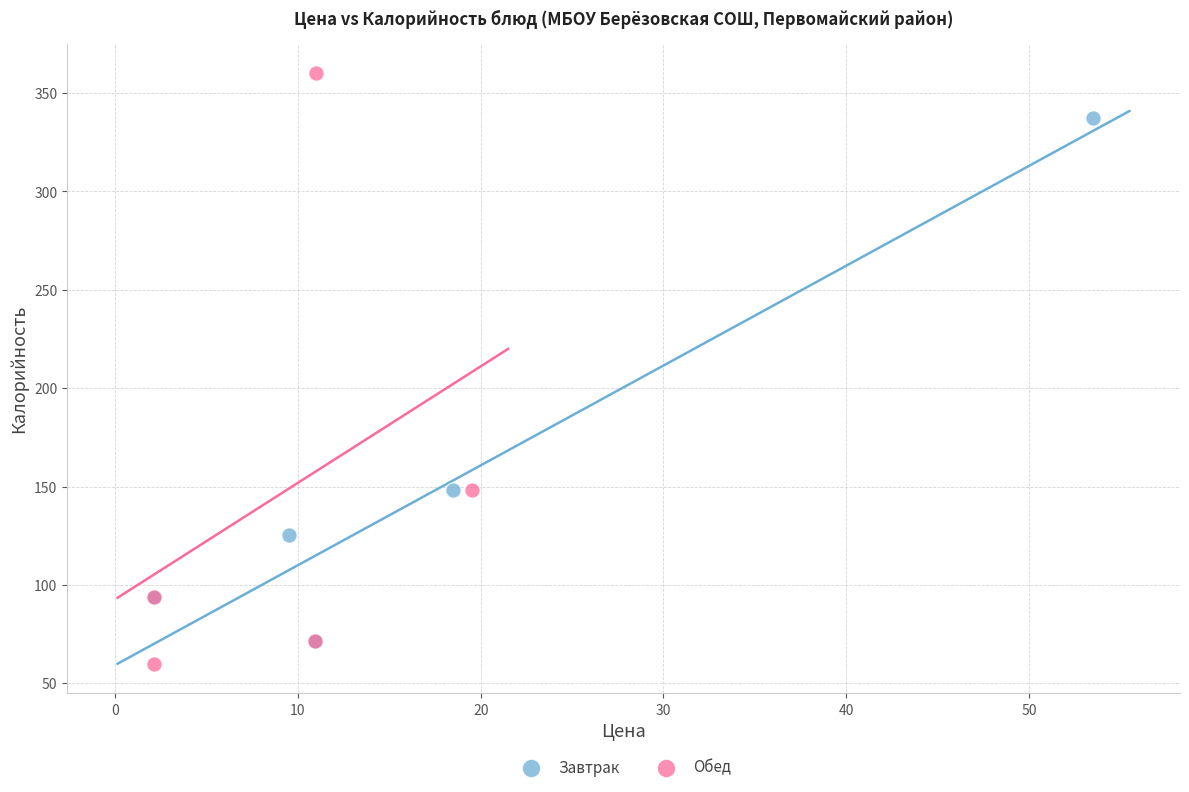

Which series contains the highest Y value?

Обед